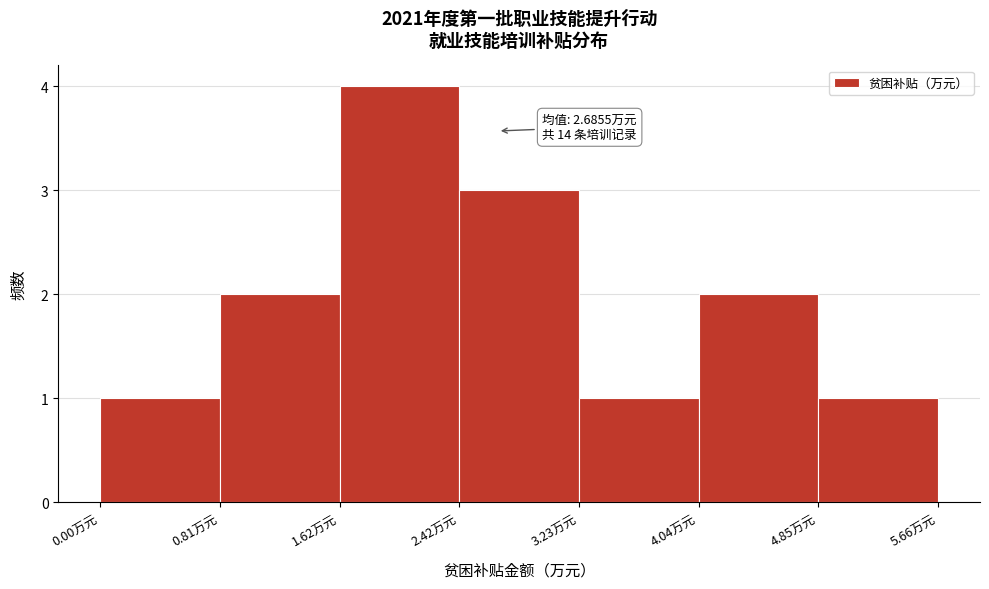

Which range on the x-axis has the tallest bar?

1.6 to 2.4